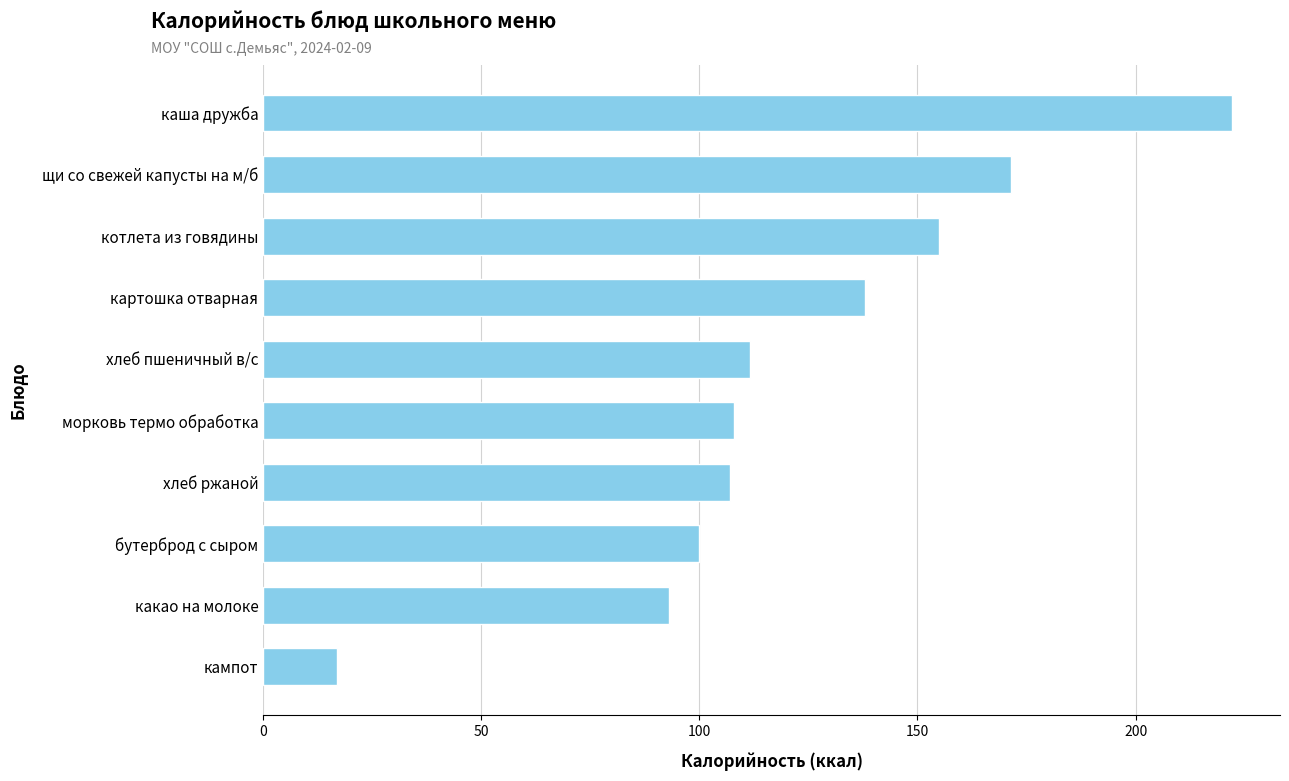

Reading top to bottom, transcribe all the data shown in this chart.

222.0	171.5	155.0	138.0	111.5	108.0	107.0	100.0	93.0	17.0